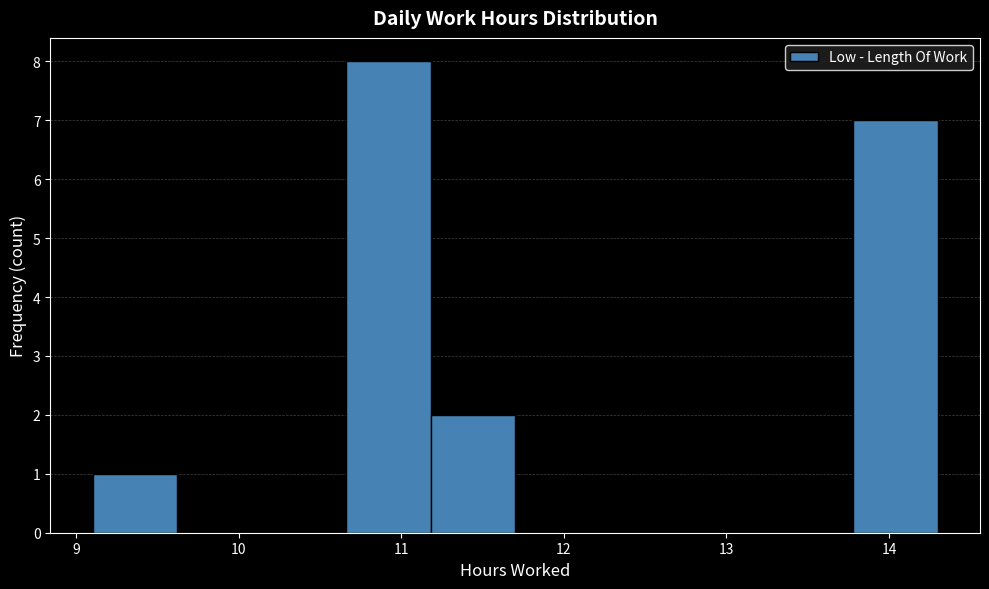

Reading left to right, transcribe this chart: for each bar, give the range it covers on the x-axis and its height. Neither the bar edges nor the heights are printed on the chart, so give them approximately, as read against the axes.

9.10 to 9.62: 1
9.62 to 10.14: 0
10.14 to 10.66: 0
10.66 to 11.18: 8
11.18 to 11.70: 2
11.70 to 12.22: 0
12.22 to 12.74: 0
12.74 to 13.26: 0
13.26 to 13.78: 0
13.78 to 14.30: 7